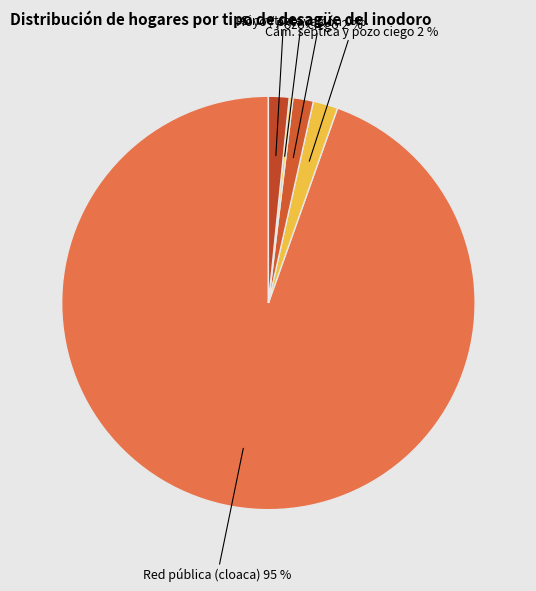

To the nearest percent, what portion does Cám. séptica y pozo ciego represent?

2%